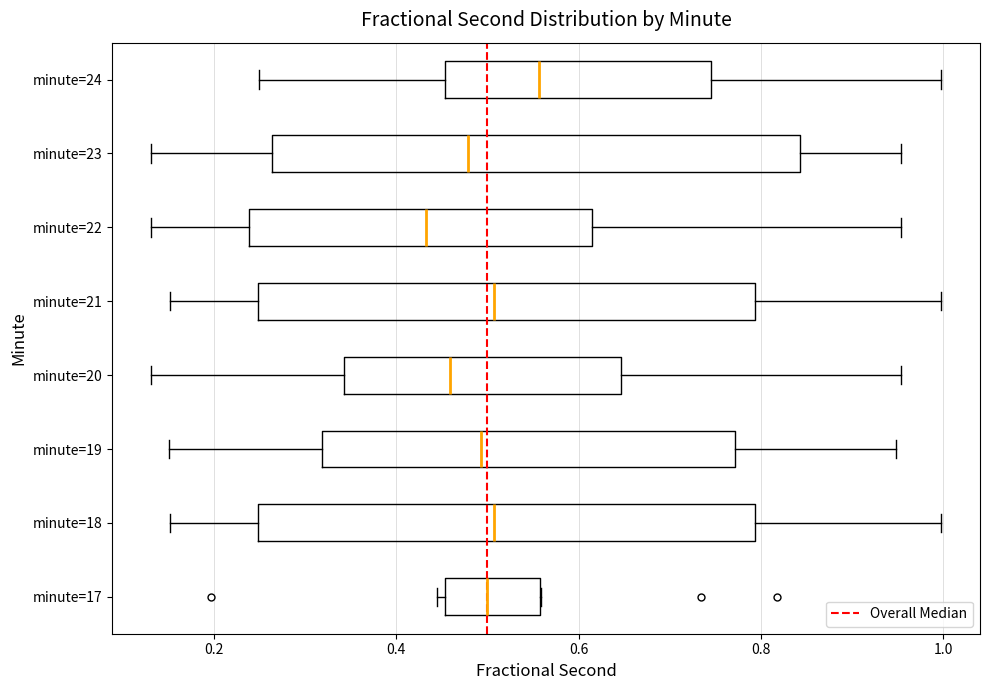

Reading bottom to top, read every box against the x-axis: the position of its median line, the range the box covers, and the ends of its whiskers. The values are not printed on the chart, so give them approximately, as read against the axis.

minute=17: median 0.50, box 0.46 to 0.56, whiskers 0.44 to 0.56
minute=18: median 0.50, box 0.24 to 0.80, whiskers 0.16 to 1.00
minute=19: median 0.50, box 0.32 to 0.78, whiskers 0.16 to 0.94
minute=20: median 0.46, box 0.34 to 0.64, whiskers 0.14 to 0.96
minute=21: median 0.50, box 0.24 to 0.80, whiskers 0.16 to 1.00
minute=22: median 0.44, box 0.24 to 0.62, whiskers 0.14 to 0.96
minute=23: median 0.48, box 0.26 to 0.84, whiskers 0.14 to 0.96
minute=24: median 0.56, box 0.46 to 0.74, whiskers 0.24 to 1.00